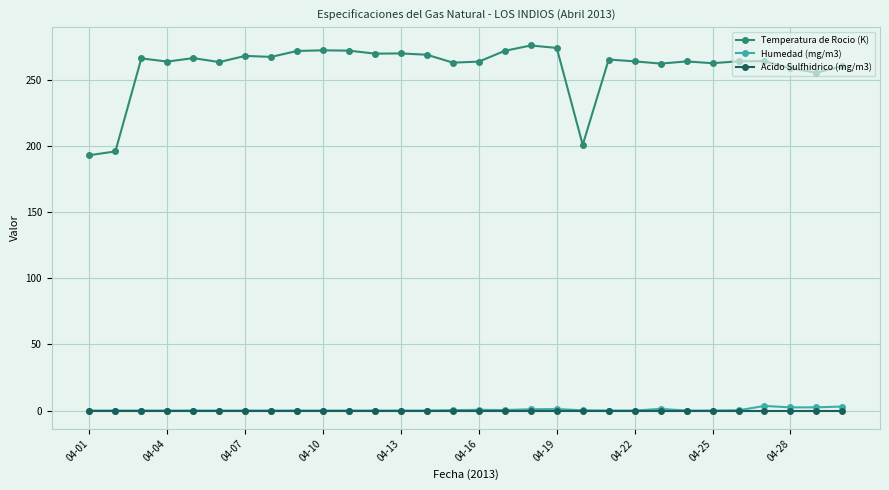

True or false: Humedad (mg/m3) and Temperatura de Rocio (K) intersect in this chart.

False